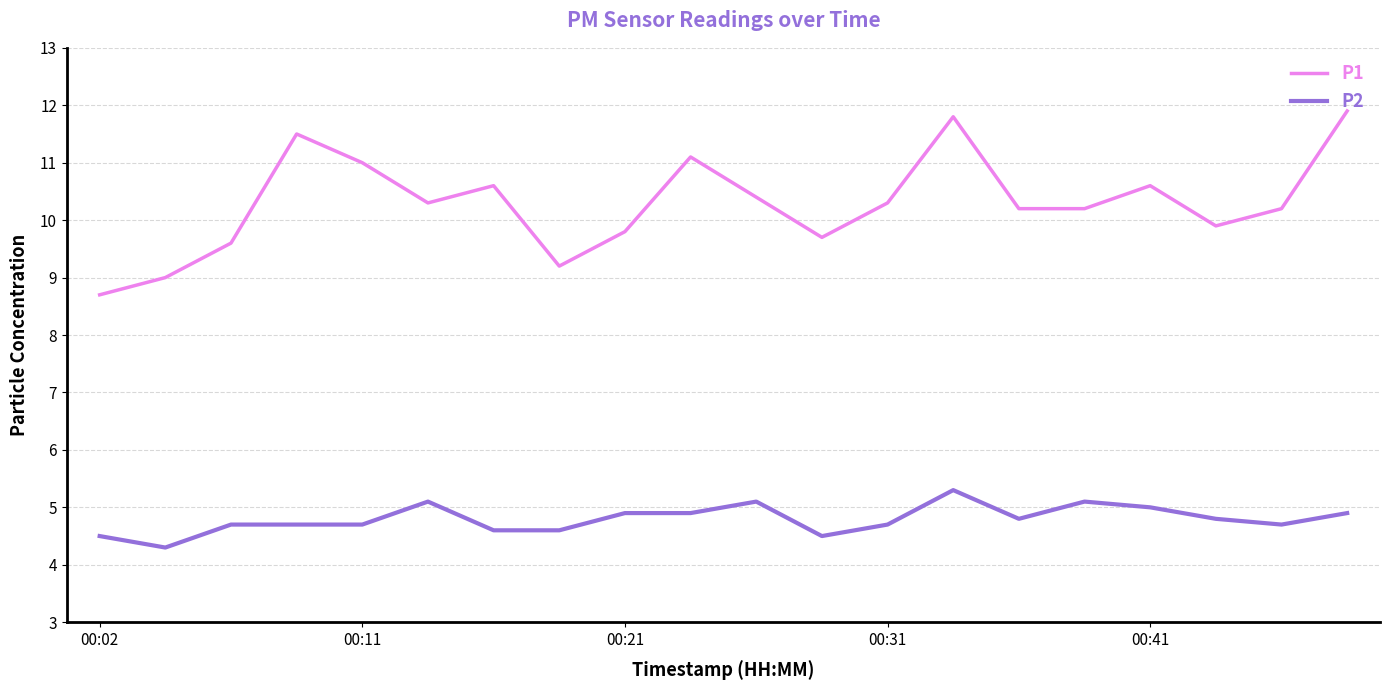

What is the maximum value shown in the chart?

11.9